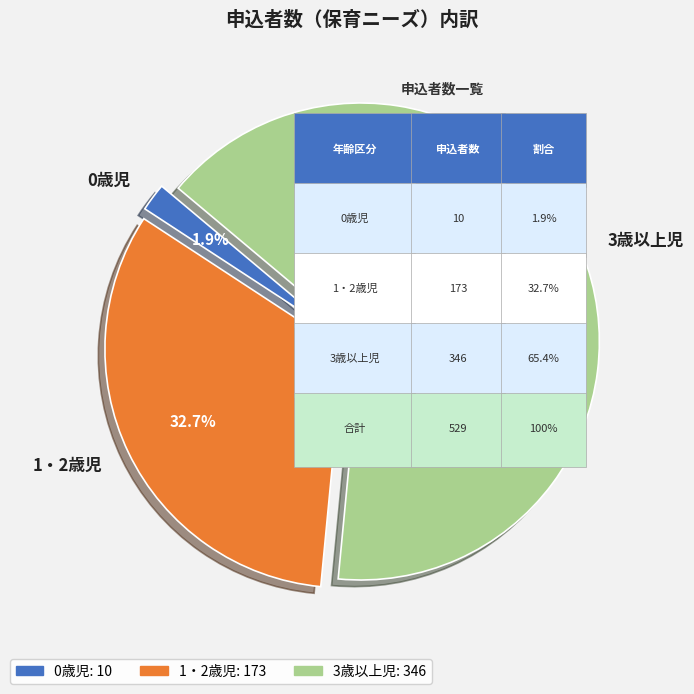

The 1・2歳児 slice represents 33% of the pie. True or false?

True